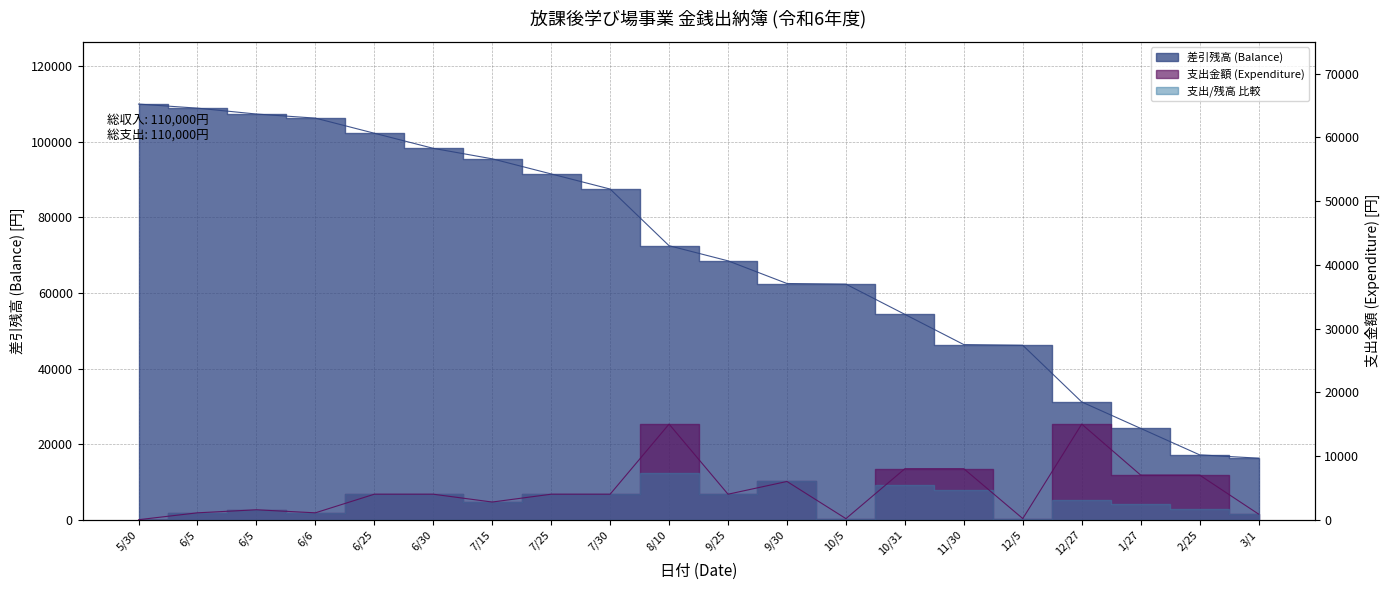

True or false: 差引残高 (Balance) has a value of 115002 at 7/30.

False